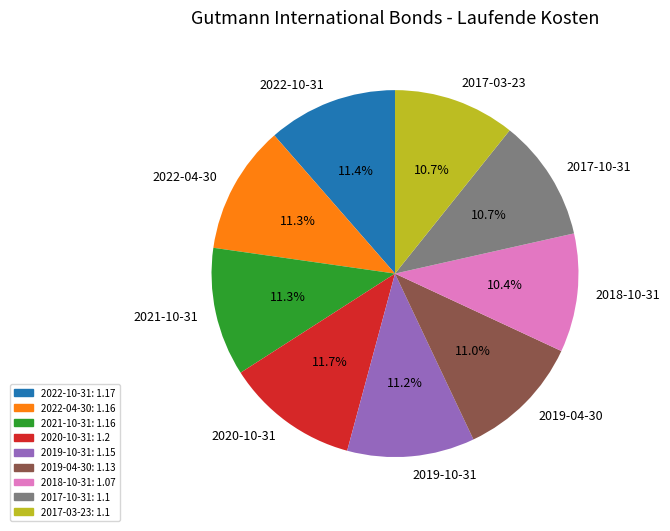

What is the total percentage of 2017-03-23 and 2021-10-31?

22.1%